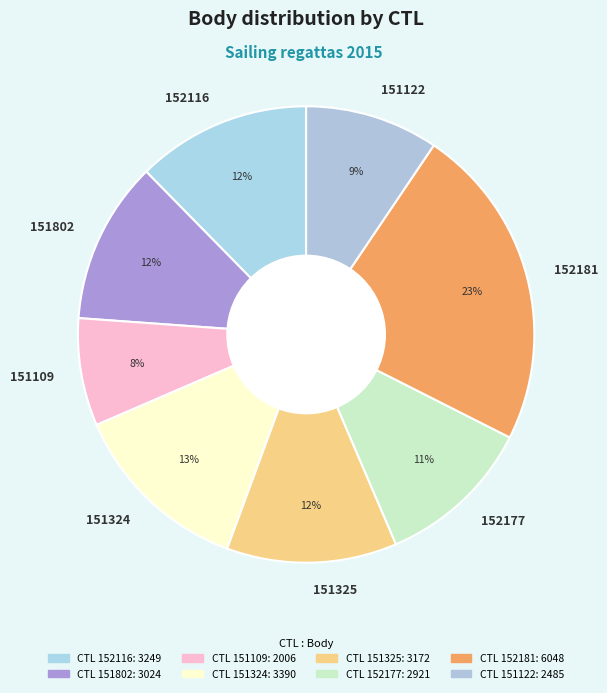

Is there a majority slice in this chart?

No